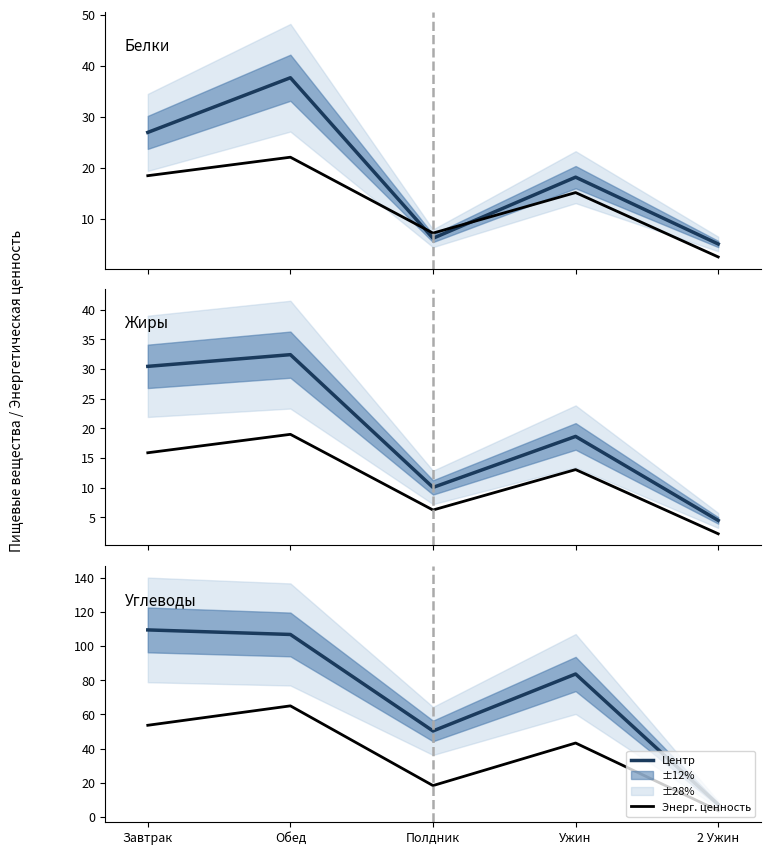

Is it true that Жиры equals 32.4 at Обед?

True